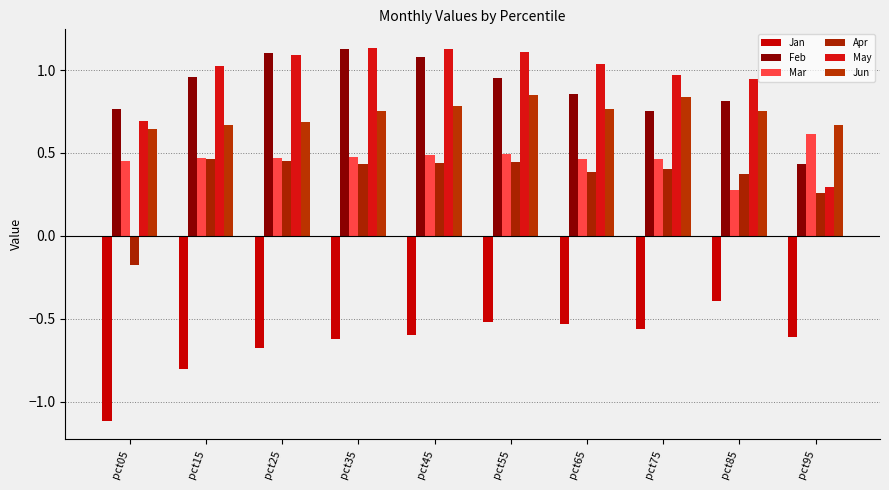

How many bars are there in each group?

6